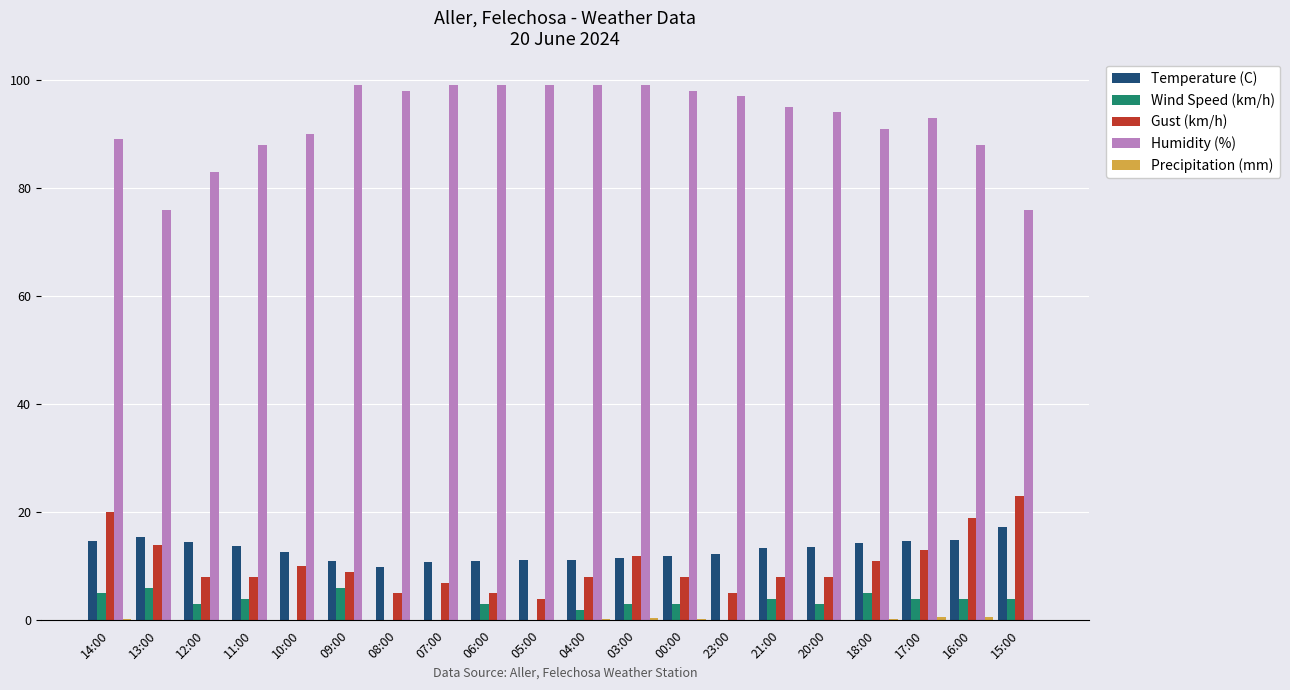

What is the sum of the Wind Speed (km/h) values at 20:00 and 05:00?

3.0